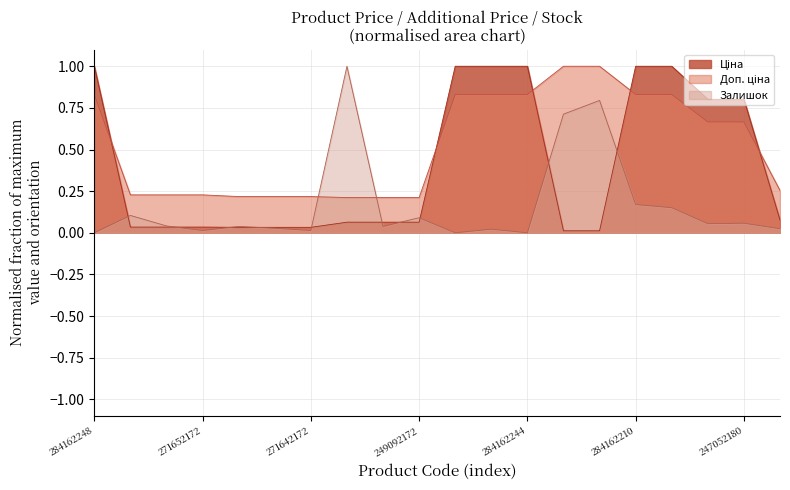

True or false: Доп. ціна and Ціна cross at least once.

True